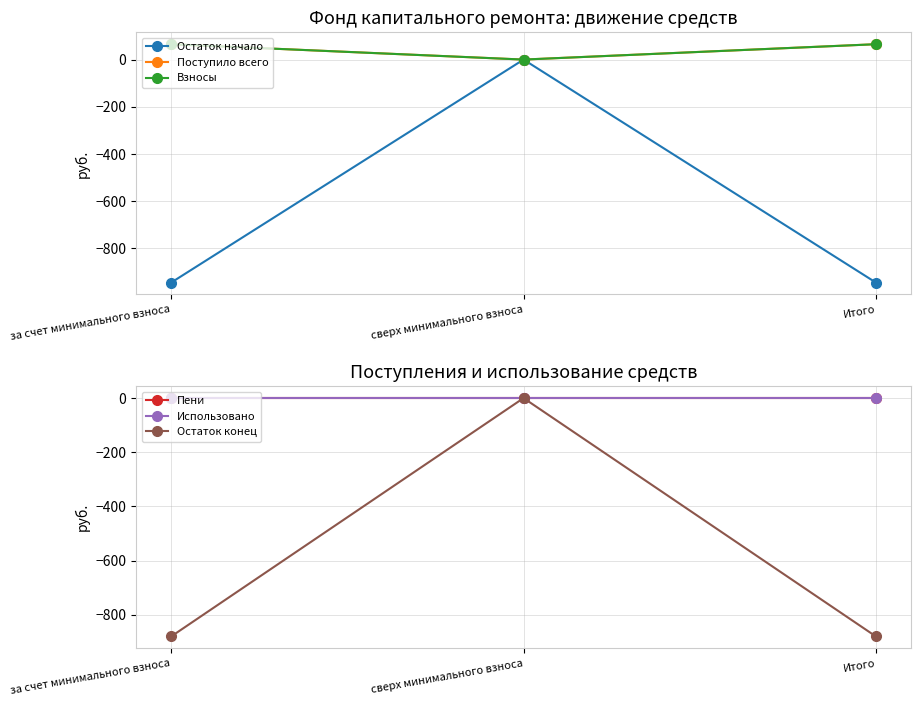

The value of Остаток конец at за счет минимального взноса is -472.0. True or false?

False